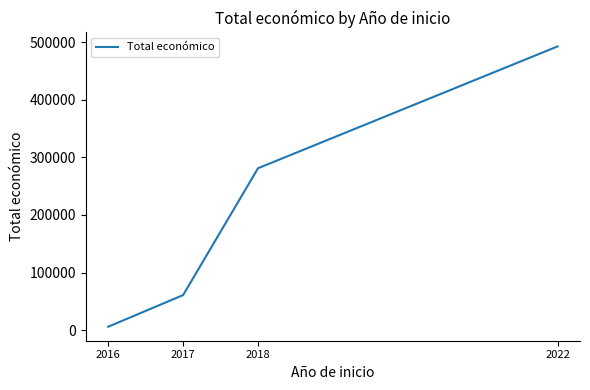

What is the maximum value shown in the chart?

492343